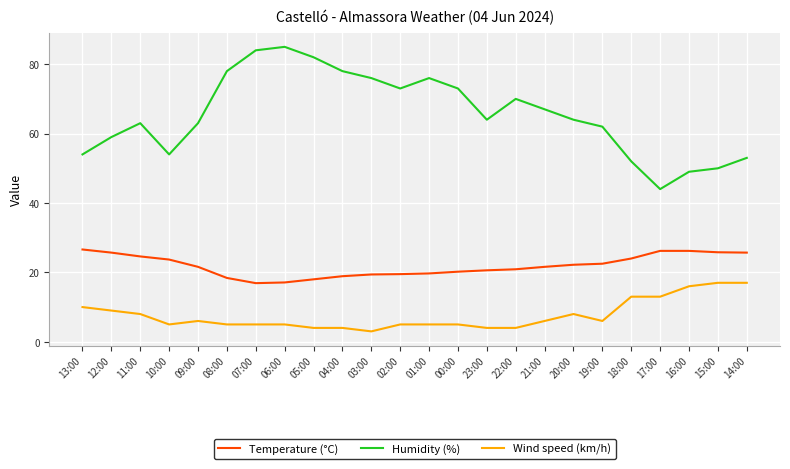

True or false: Humidity (%) and Wind speed (km/h) cross at least once.

False